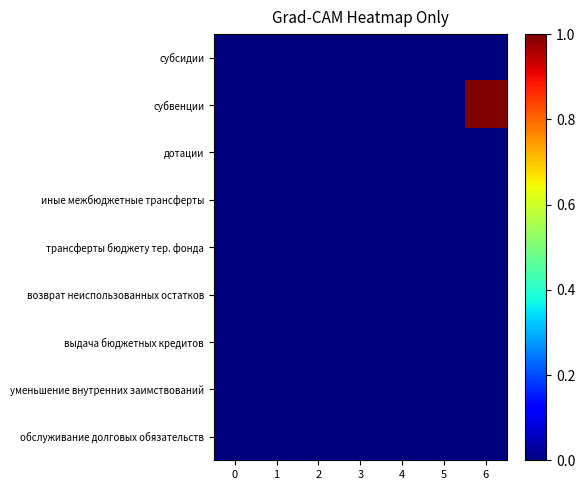

Which series has the largest total across all categories?

субвенции